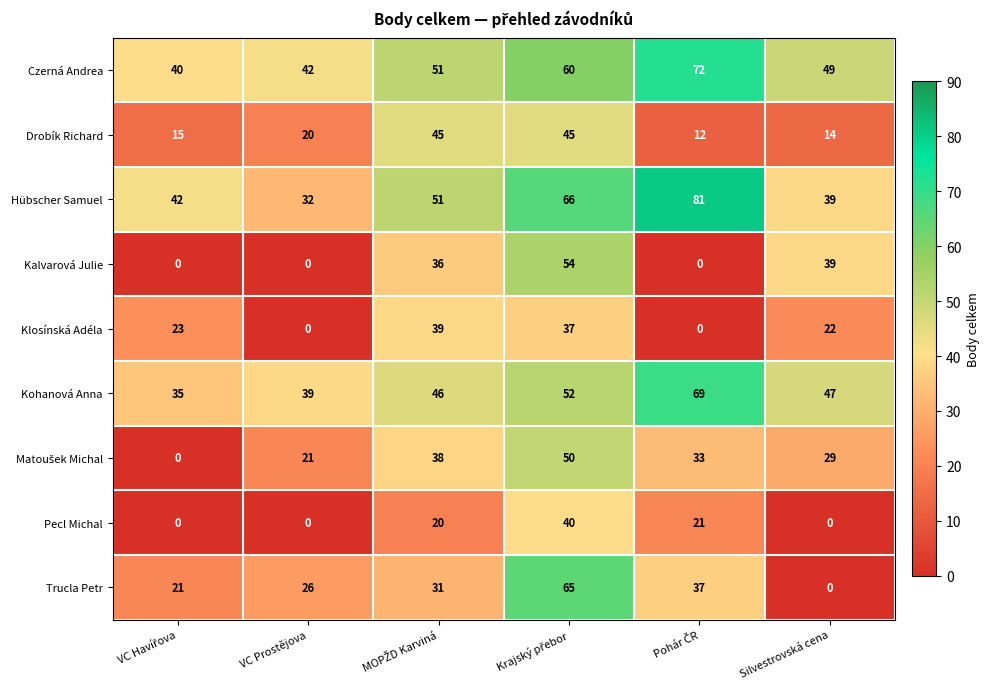

What is the highest value of the Kalvarová Julie series?

54